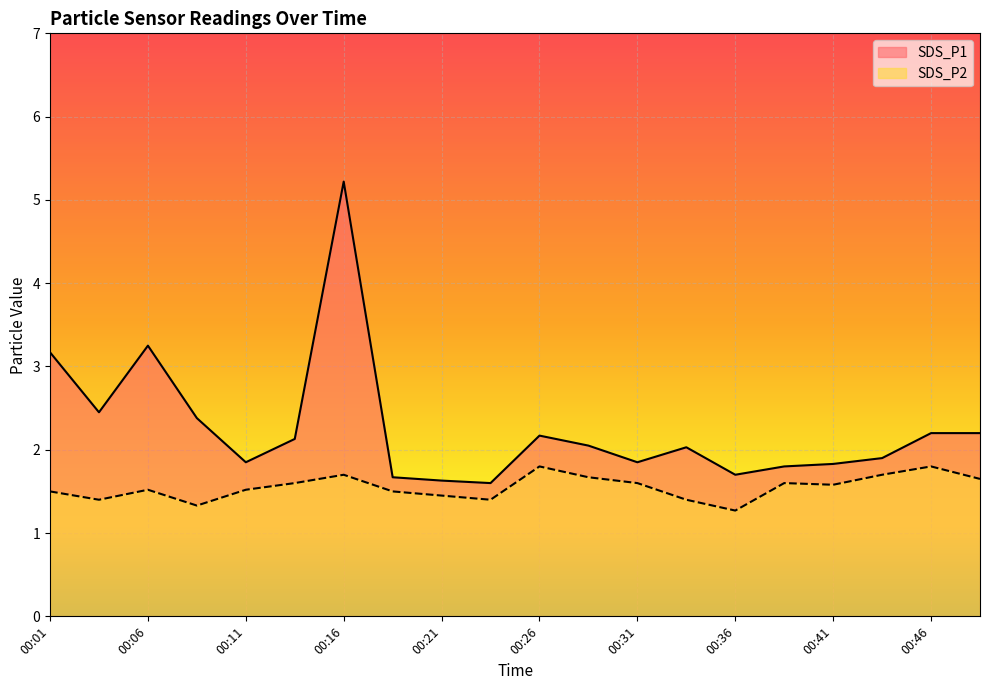

Which has a higher value, 00:06 or 00:26?

00:06